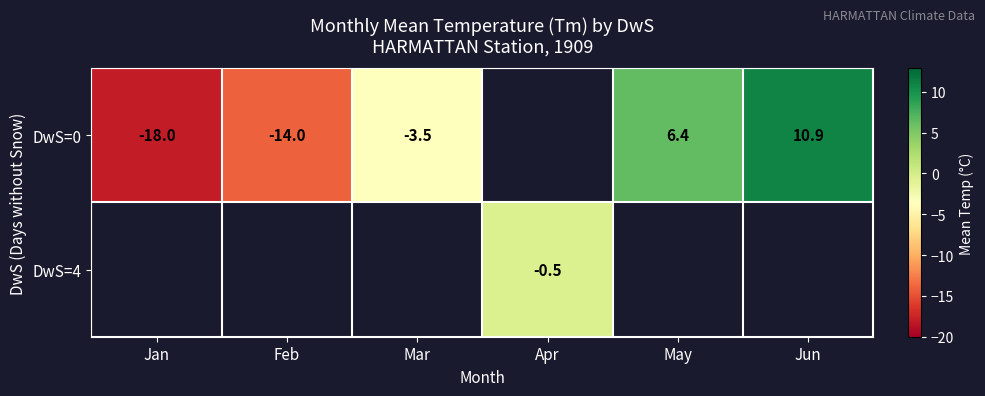

Which label corresponds to the smallest value in the chart?

Jan